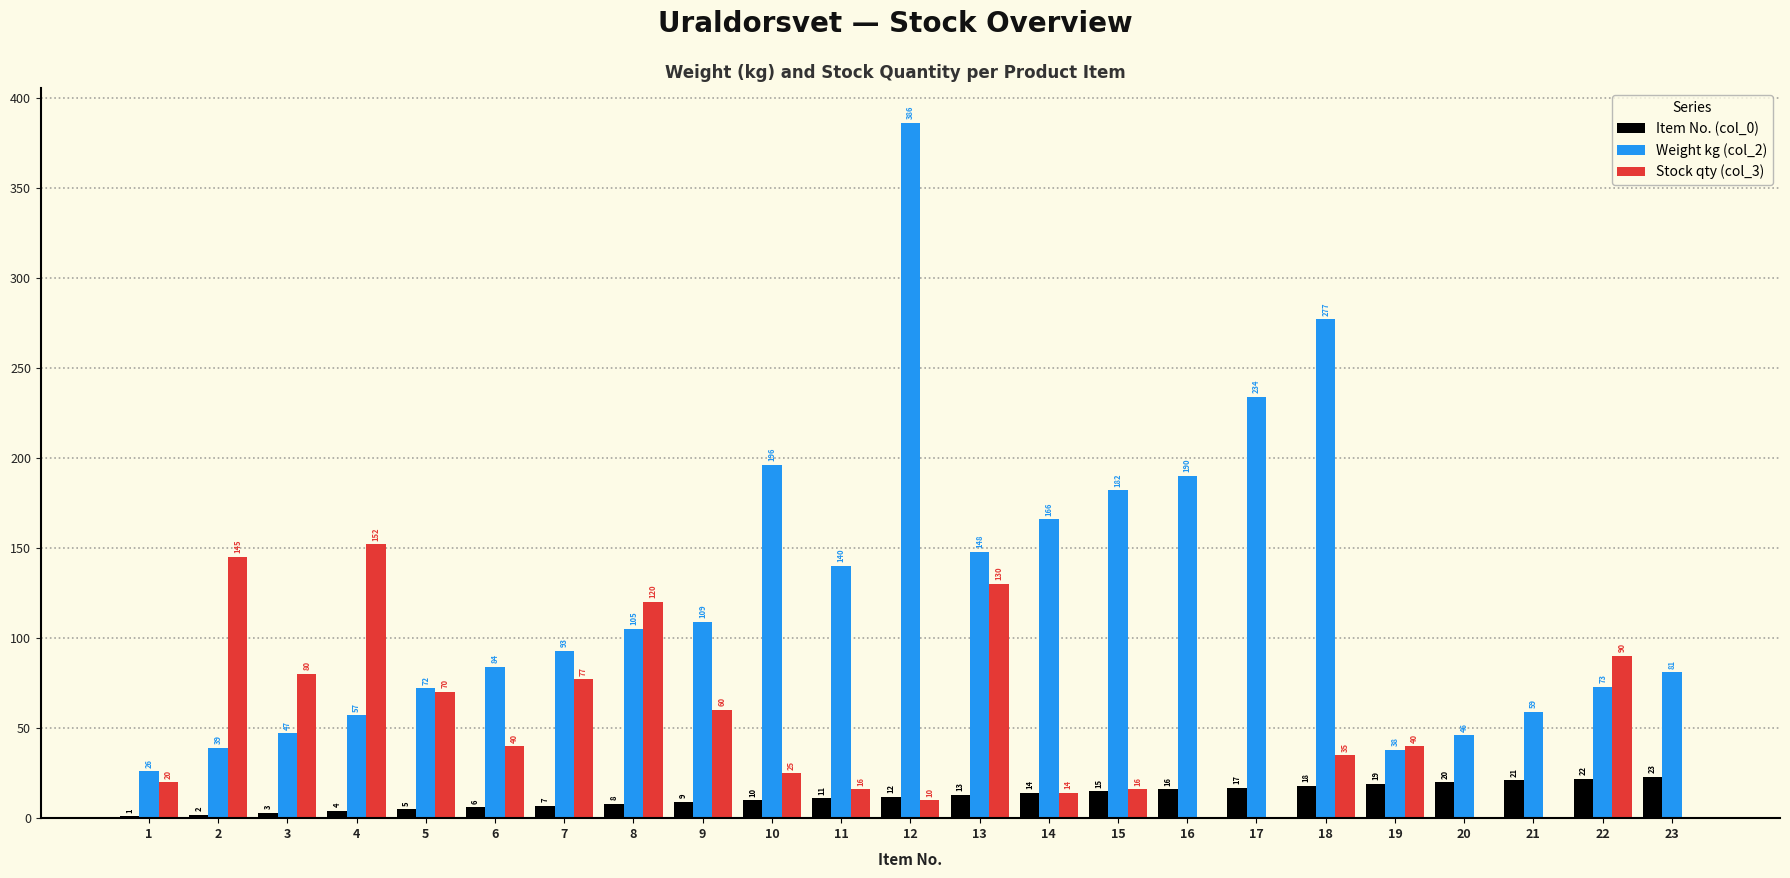

Between 3 and 9, which series saw the biggest shift?

Weight kg (col_2)